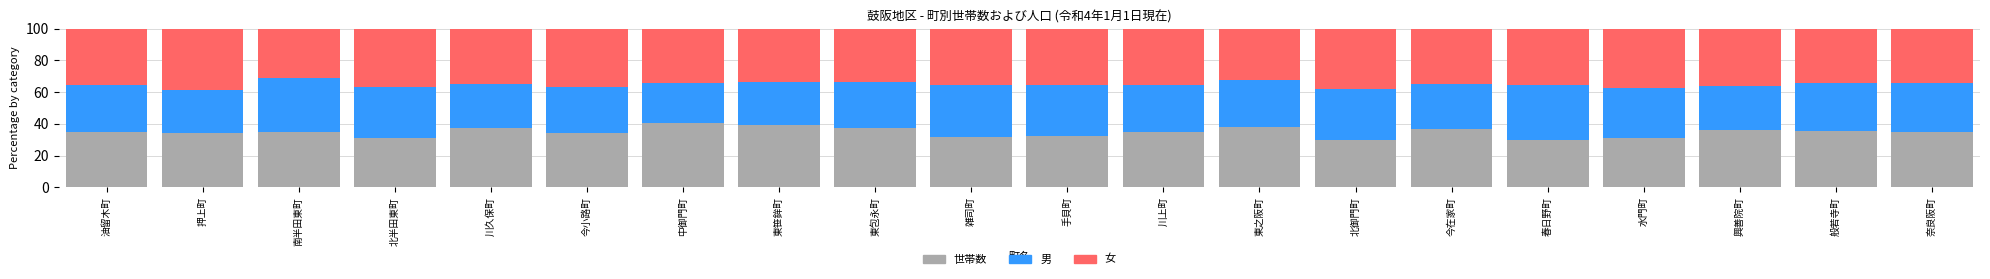

True or false: 世帯数 has a value of 50.6 at 手貝町.

False